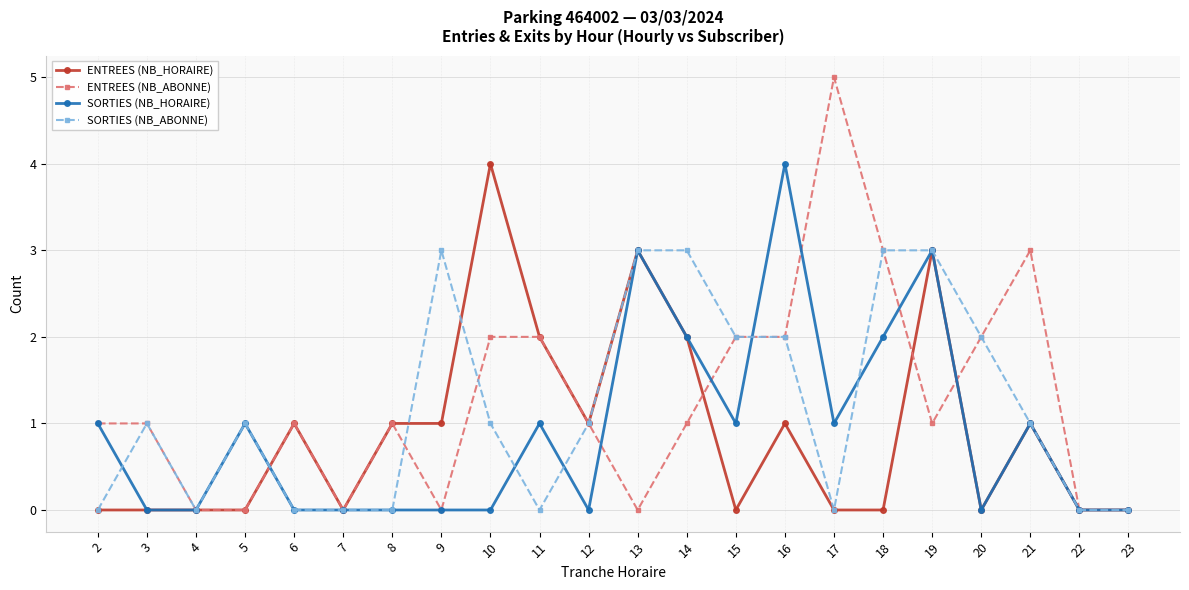

Which series has the widest spread of values?

ENTREES (NB_ABONNE)